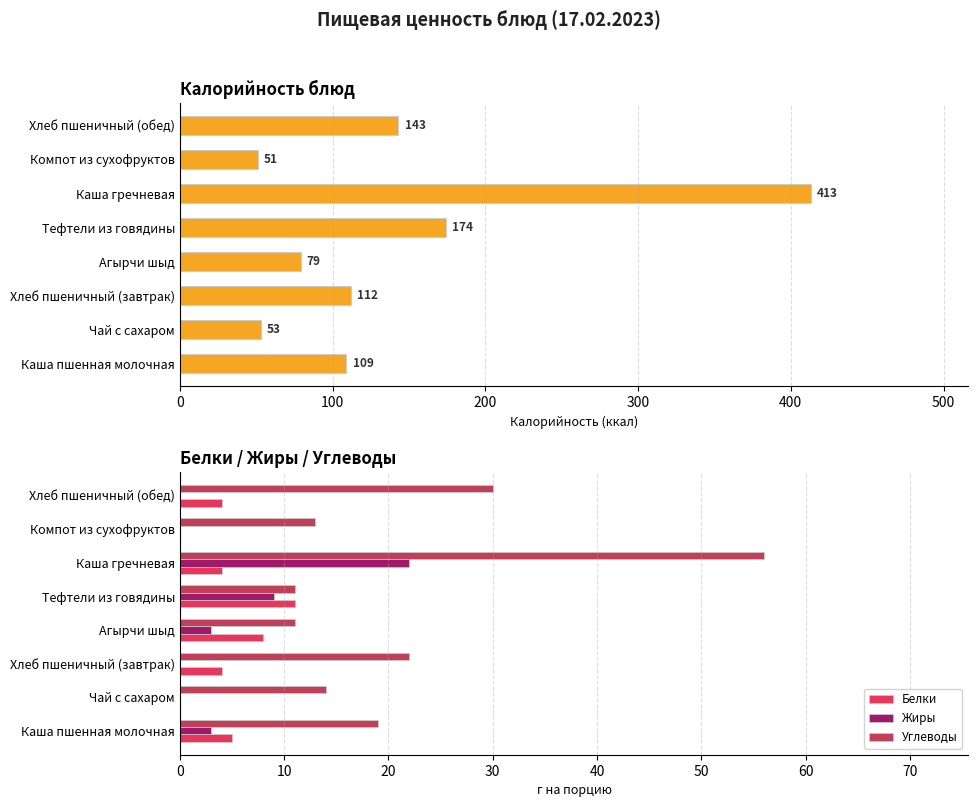

What is the difference between the maximum and second lowest values in the Углеводы series?

45